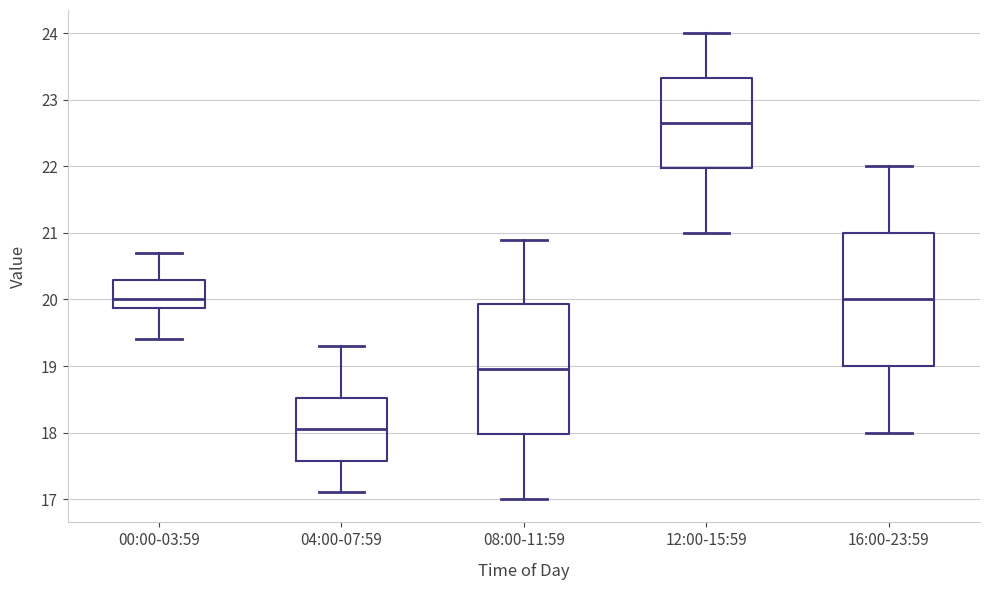

Which box has the highest median line?

12:00-15:59